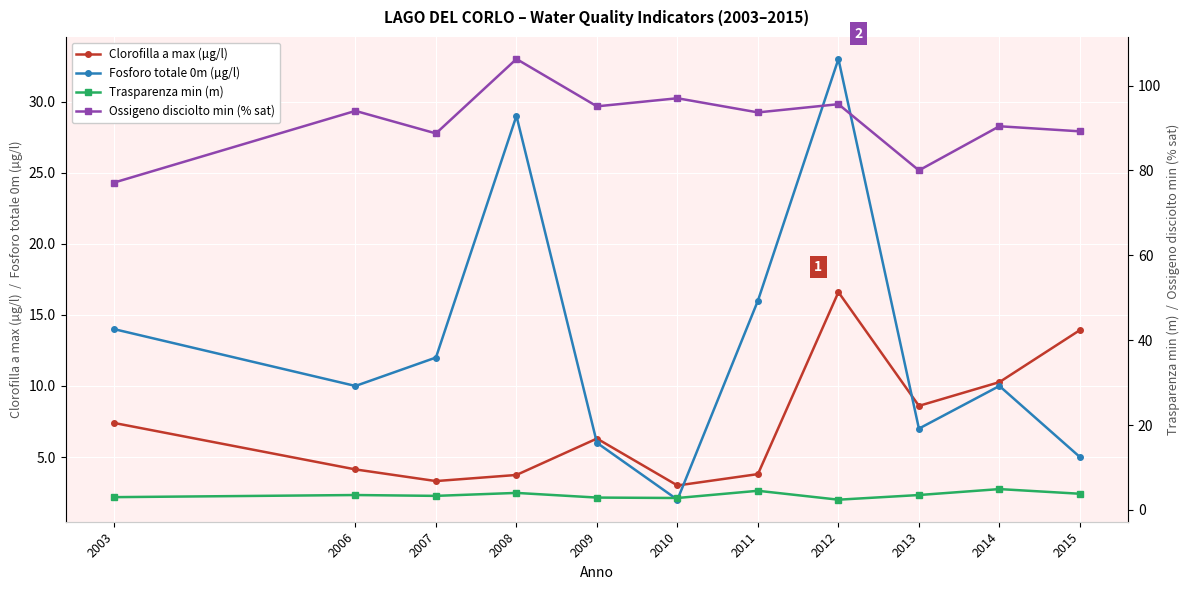

Rank the series by their maximum value, from lowest to highest.

Trasparenza min (m), Clorofilla a max (µg/l), Fosforo totale 0m (µg/l), Ossigeno disciolto min (% sat)